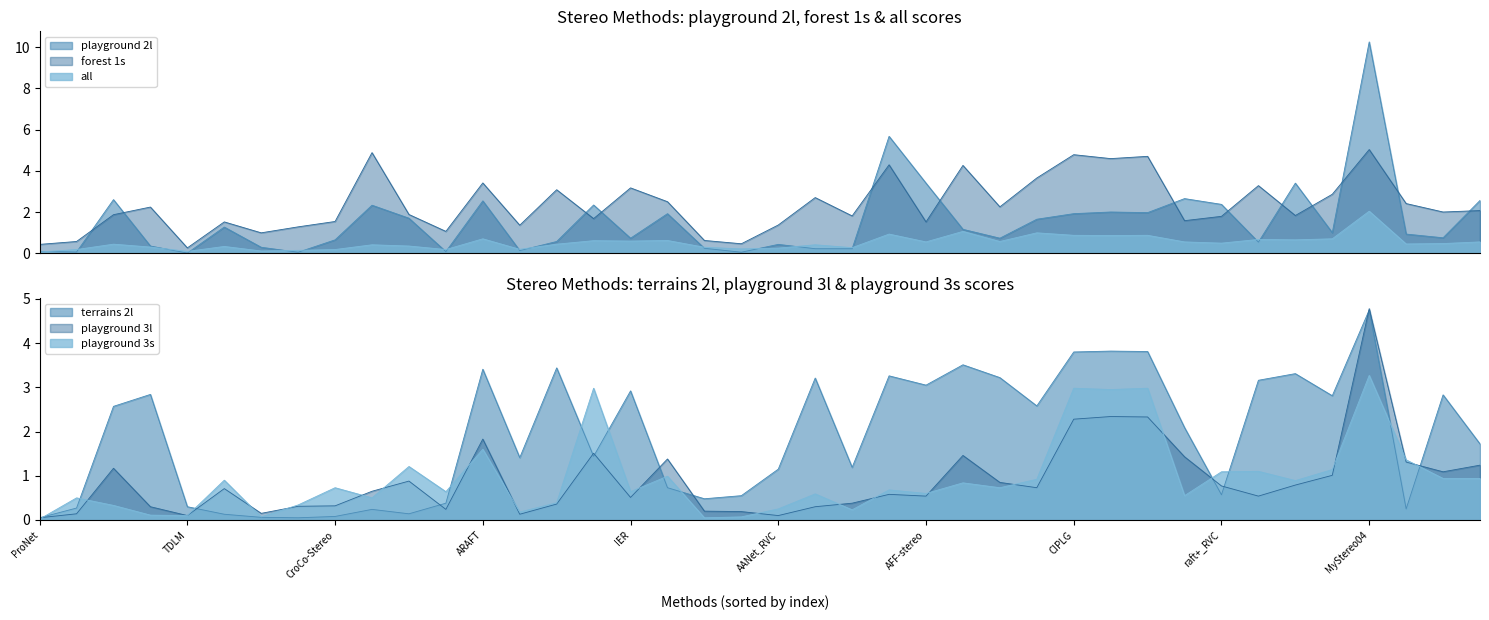

How many data points in terrains 2l are above 2?

20